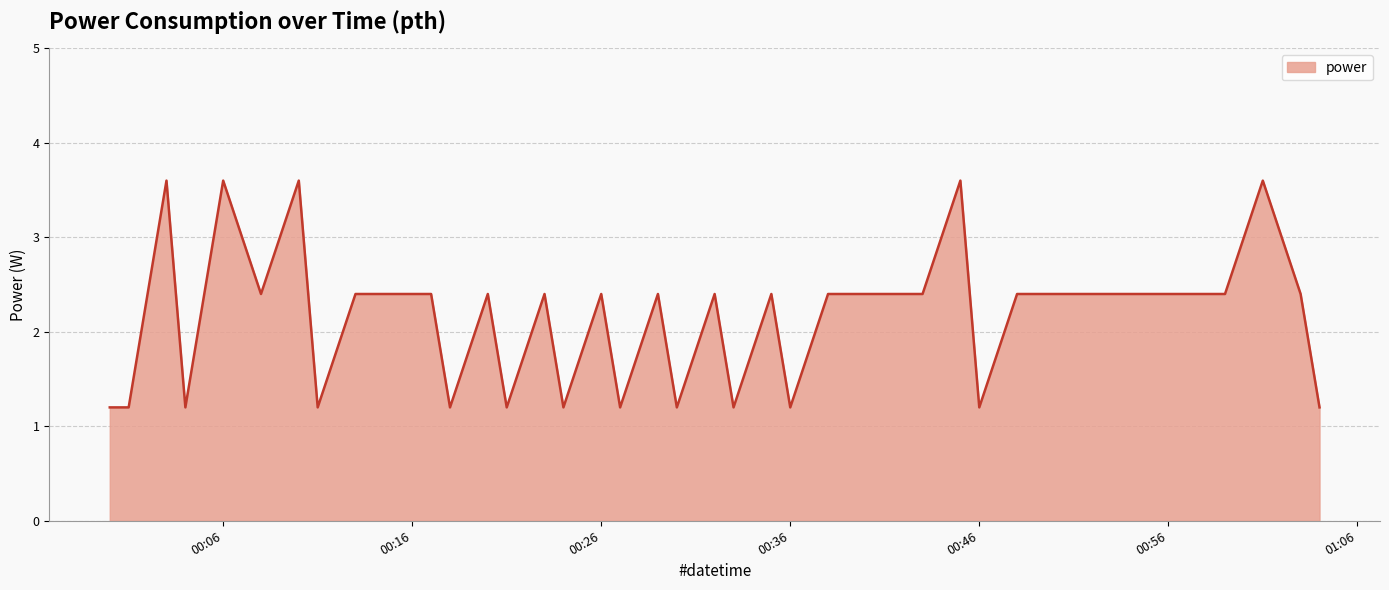

What is the smallest value displayed?

1.2